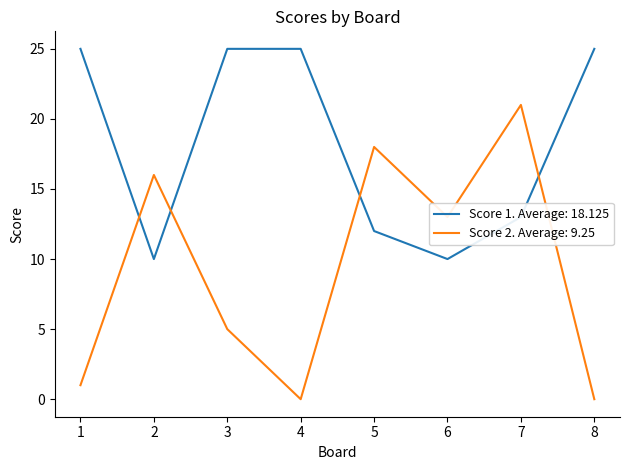

What is the total value across all series at 8?

25